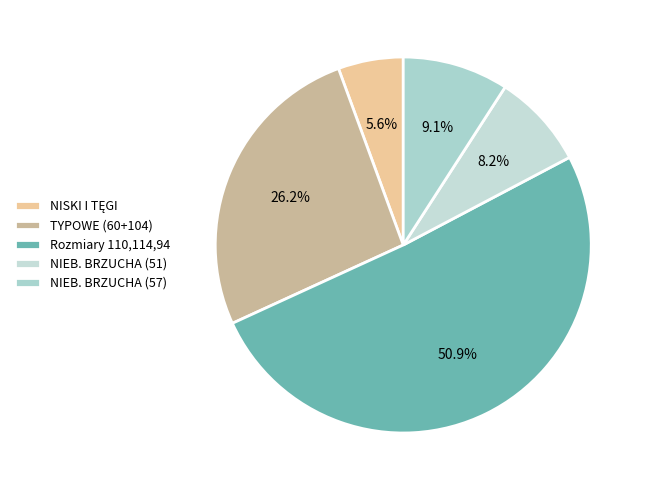

To the nearest percent, what is the average slice percentage?

20%